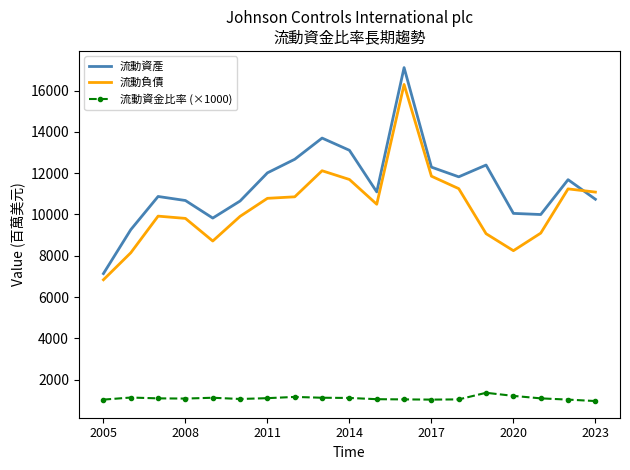

Which series has the widest spread of values?

流動資產